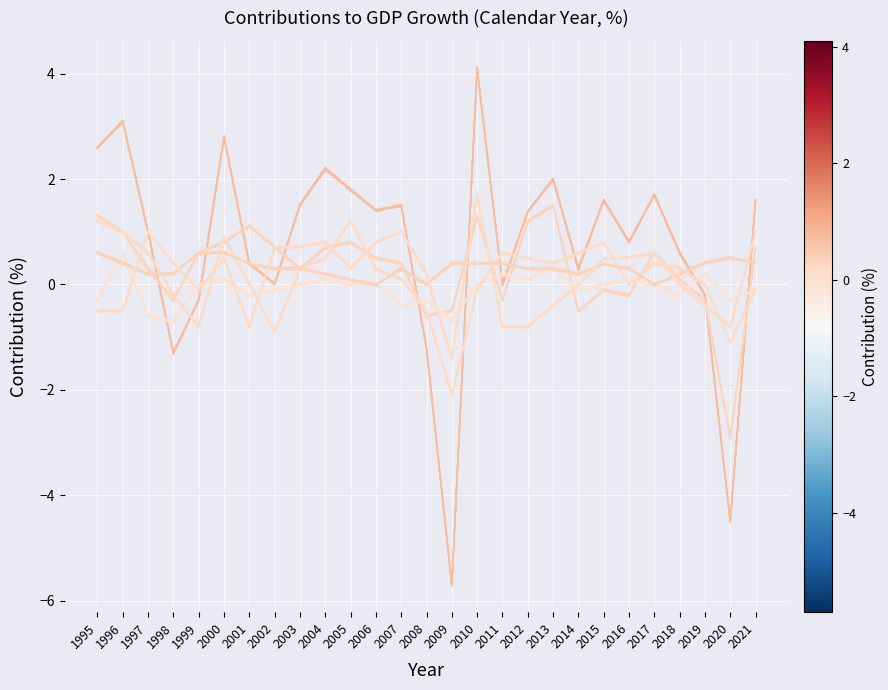

What is the average value of the PrivateConsumption series?

0.3